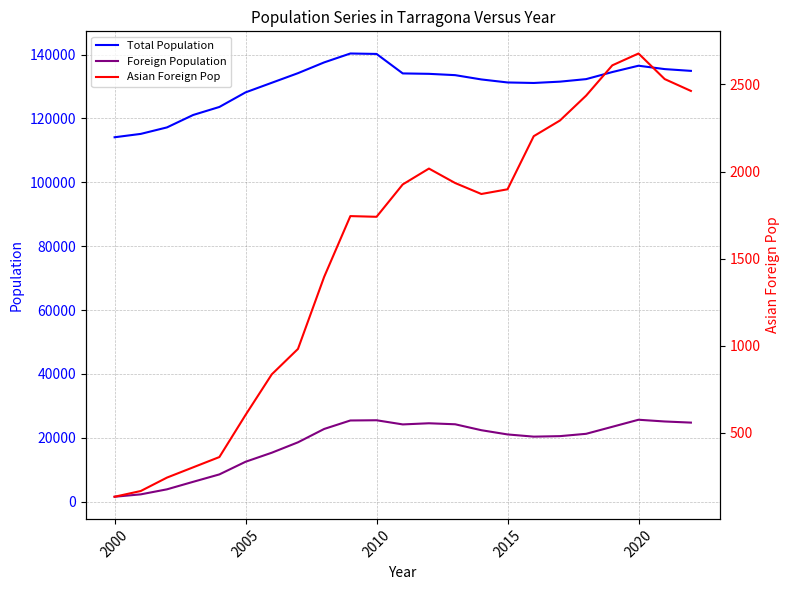

True or false: Total Population and Foreign Population intersect in this chart.

False